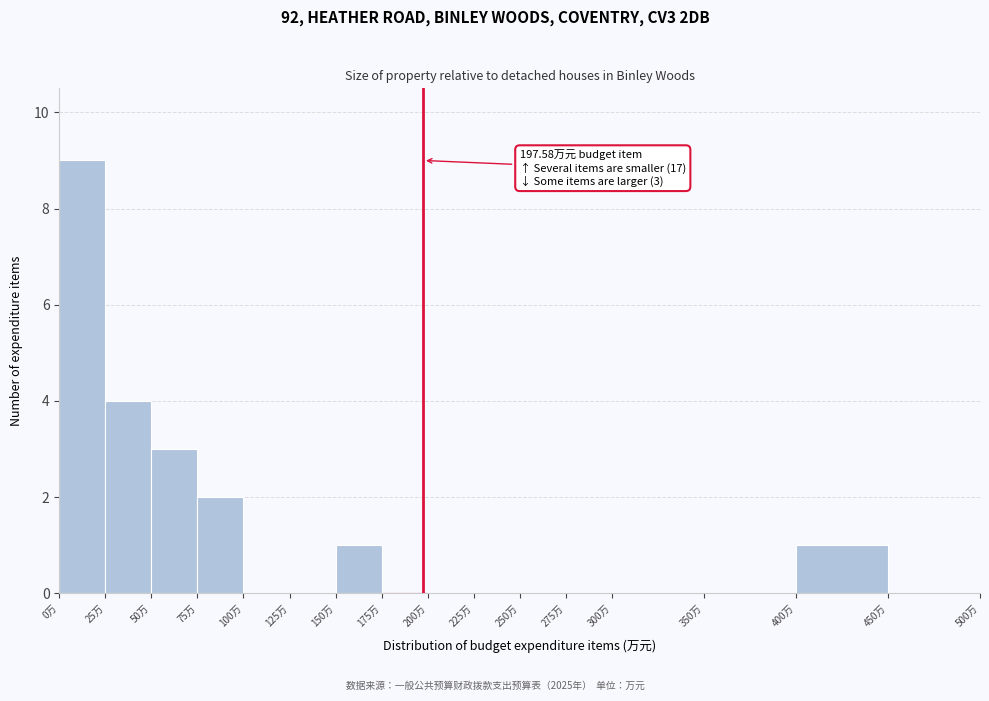

Which range on the x-axis has the tallest bar?

0 to 25